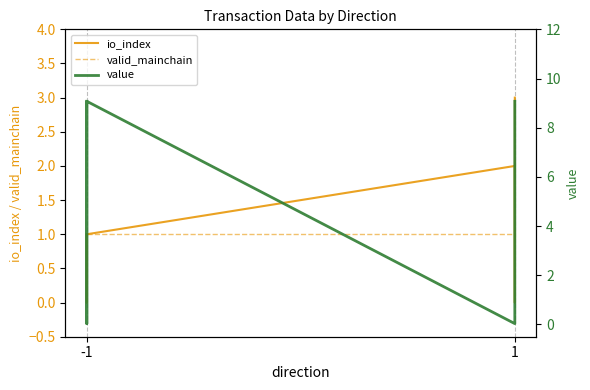

What is the difference between the maximum and second lowest values in the value series?

9.0